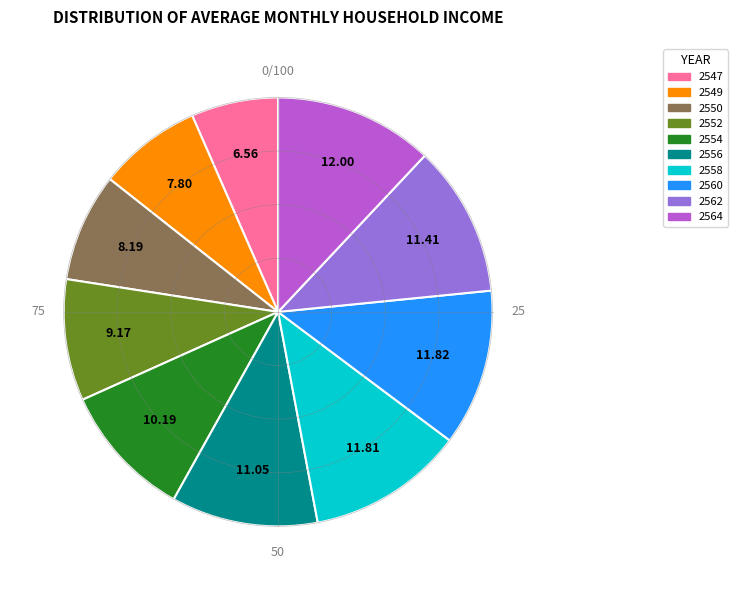

Is the sum of 2558 and 2549 greater than half?

No